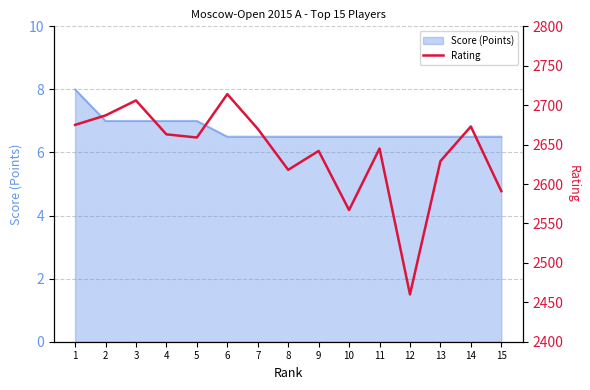

The chart shows a value of 4850 at 3. True or false?

False